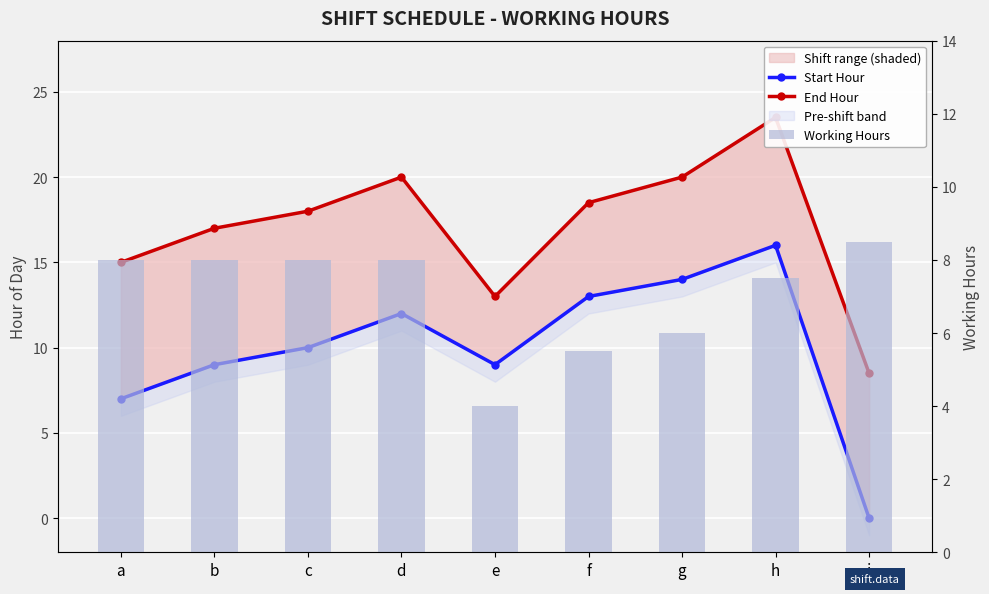

Which series has the largest range (max minus min)?

Start Hour